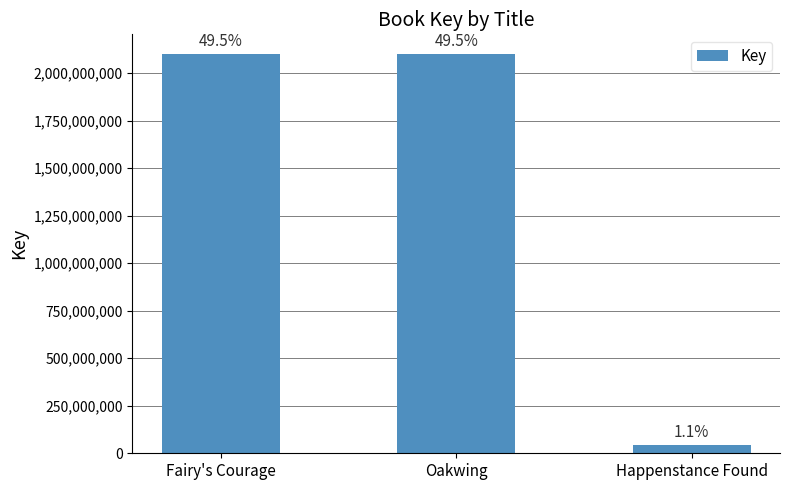

What is the sum of the values at Fairy's Courage and Oakwing?

4198711476